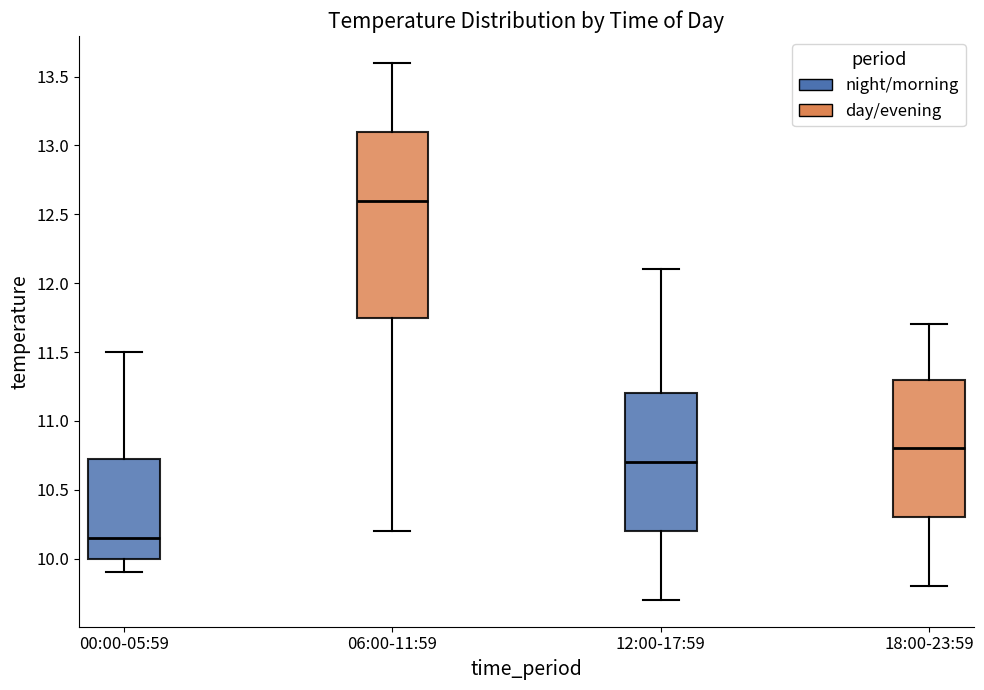

Where does the upper whisker of the box for 18:00-23:59 end on the y-axis? The values are not printed on the chart, so give them approximately, as read against the axis.

11.70